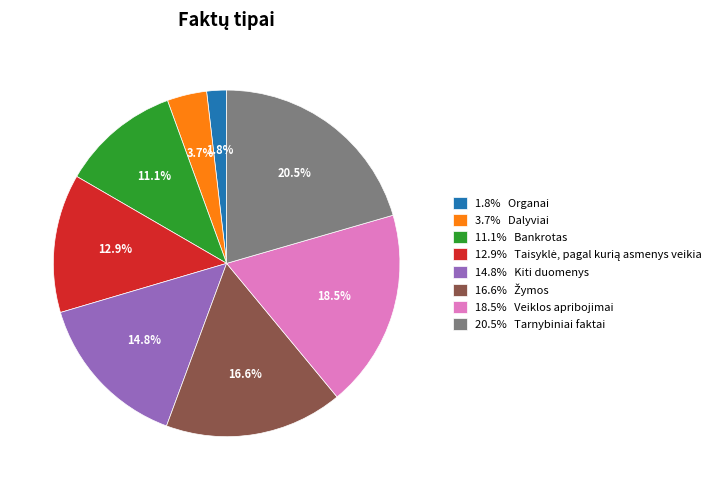

To the nearest percent, what is the difference between the largest and smallest slice percentages?

19%